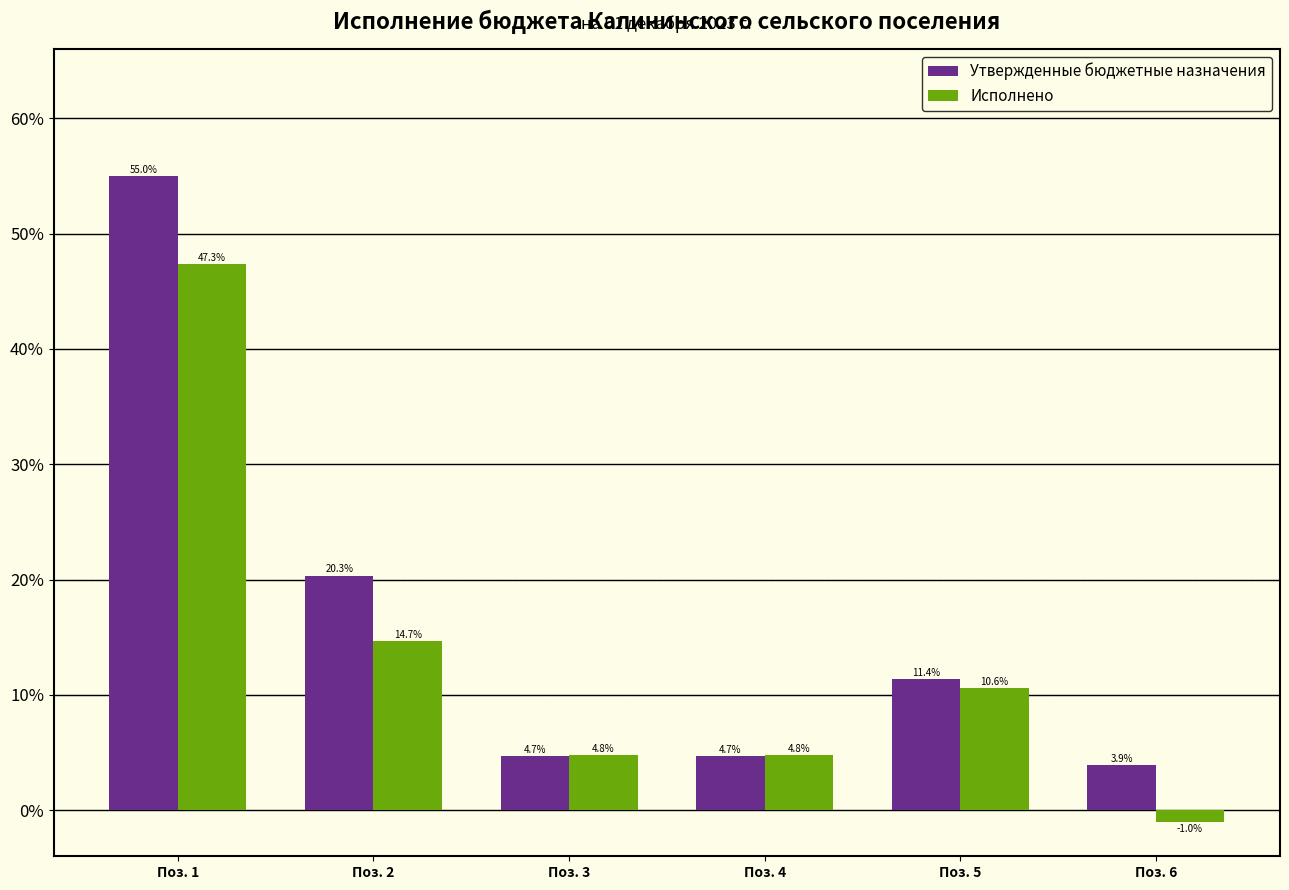

Reading right to left, transcribe all the data shown in this chart.

Утвержденные бюджетные назначения: 3.9	11.4	4.7	4.7	20.3	55.0
Исполнено: -1.0	10.6	4.8	4.8	14.7	47.3